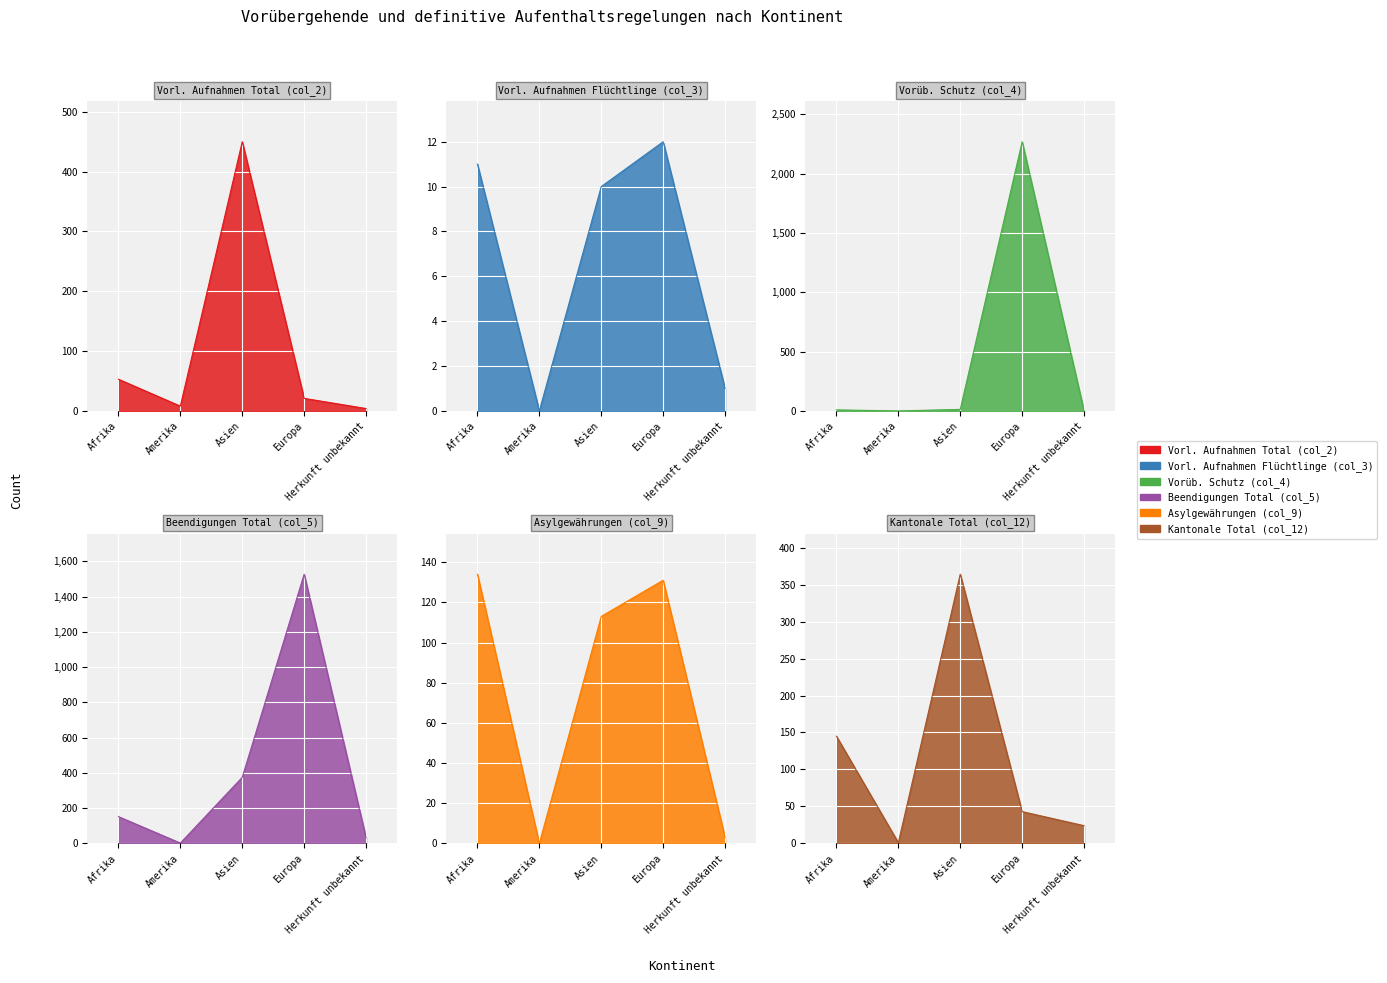

Which series has the largest total across all categories?

Vorüb. Schutz (col_4)